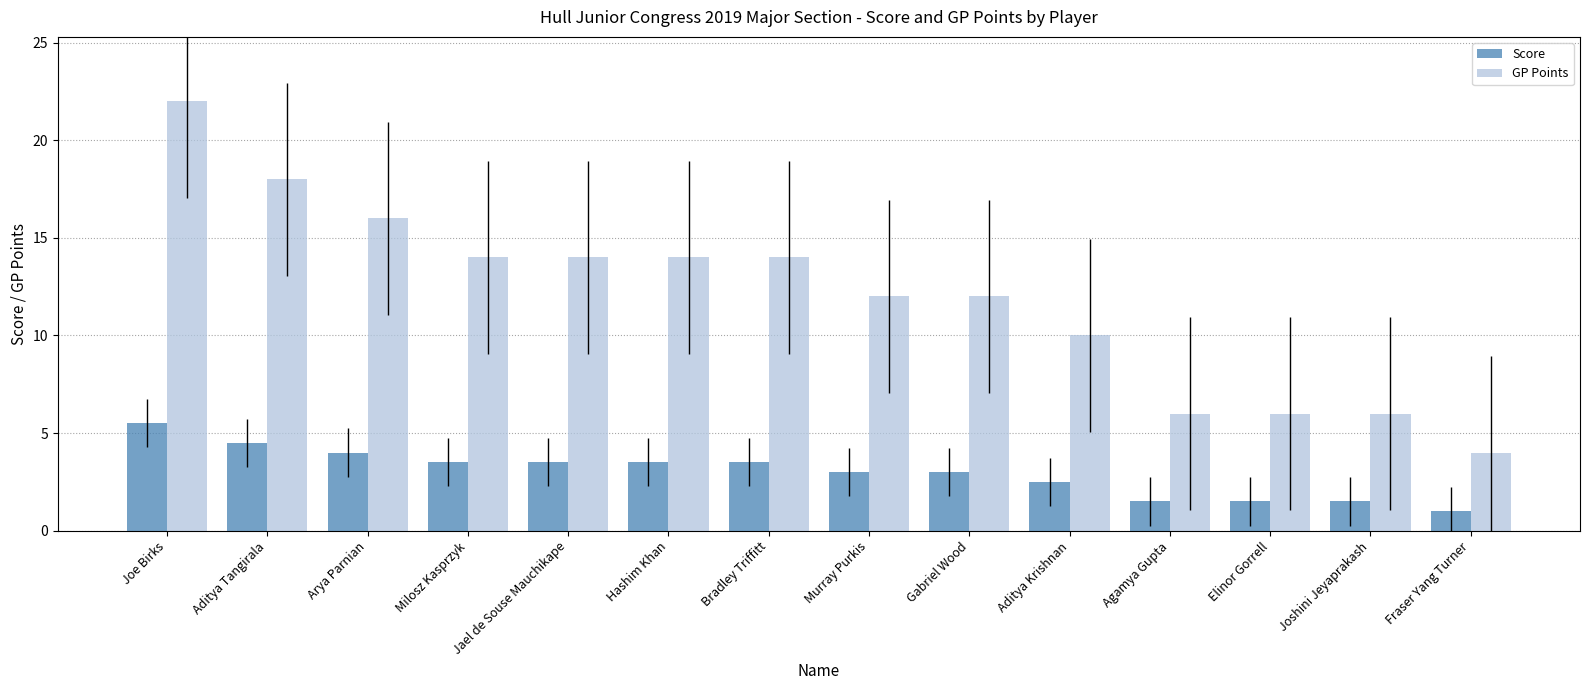

What is the label of the 1st bar from the right?

Fraser Yang Turner